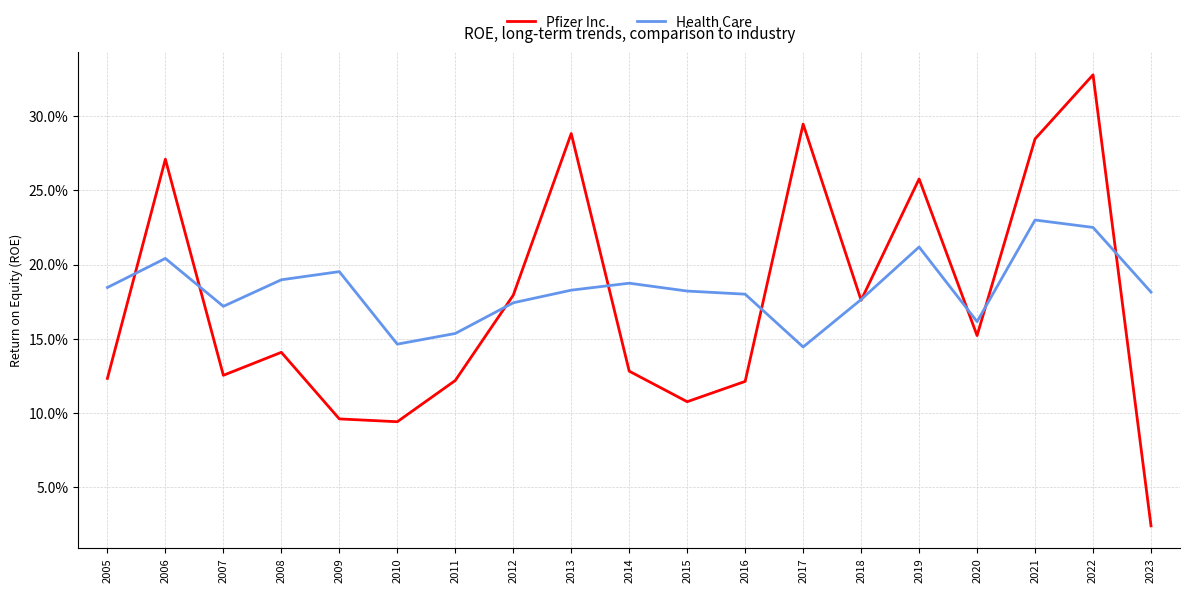

Rank the series by their average value, from lowest to highest.

Pfizer Inc., Health Care